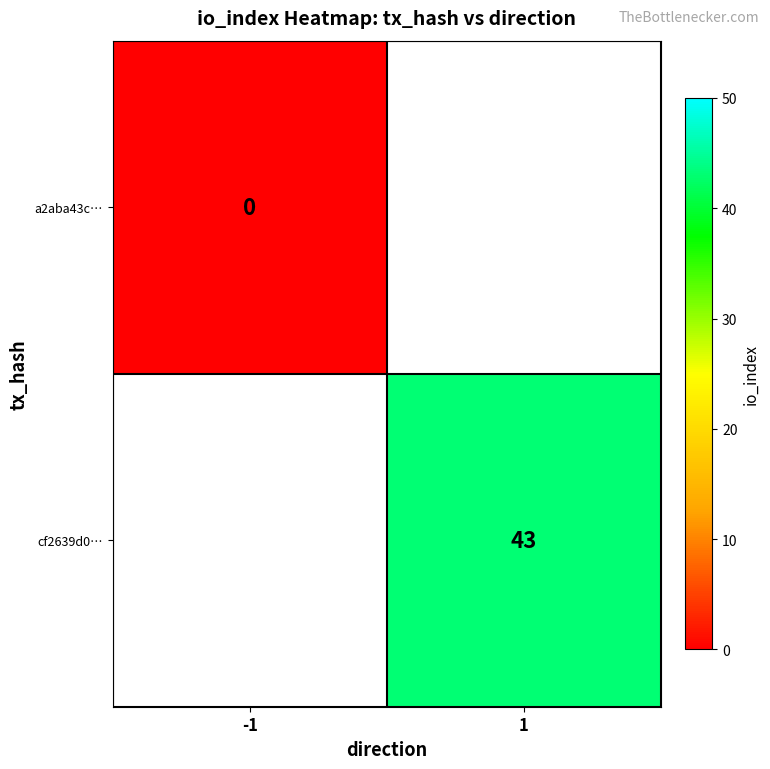

How many categories are shown in the chart?

2